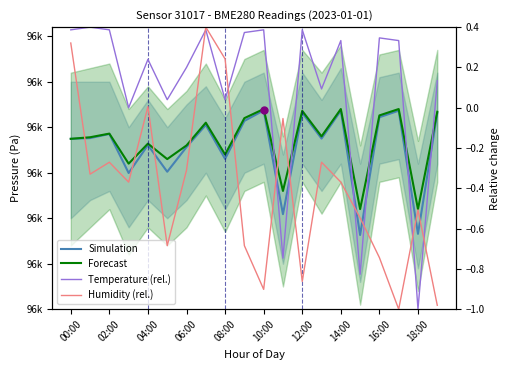

Which has a higher value, 18:00 or 12:00?

12:00